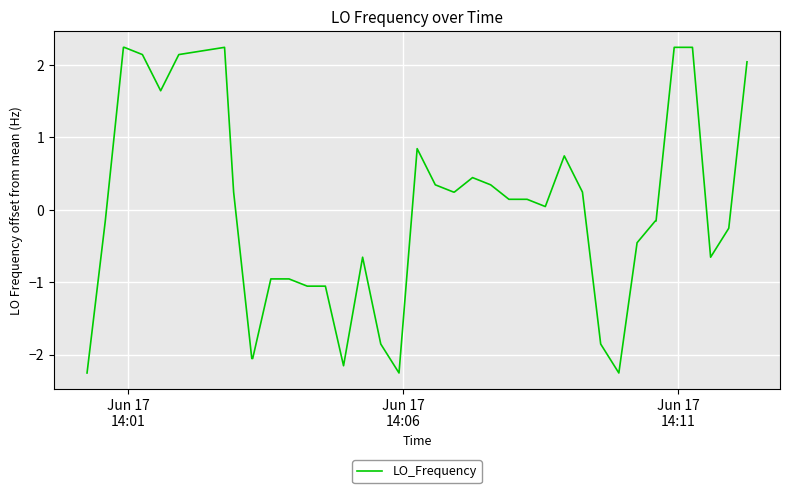

What is the greatest value displayed?

2.2